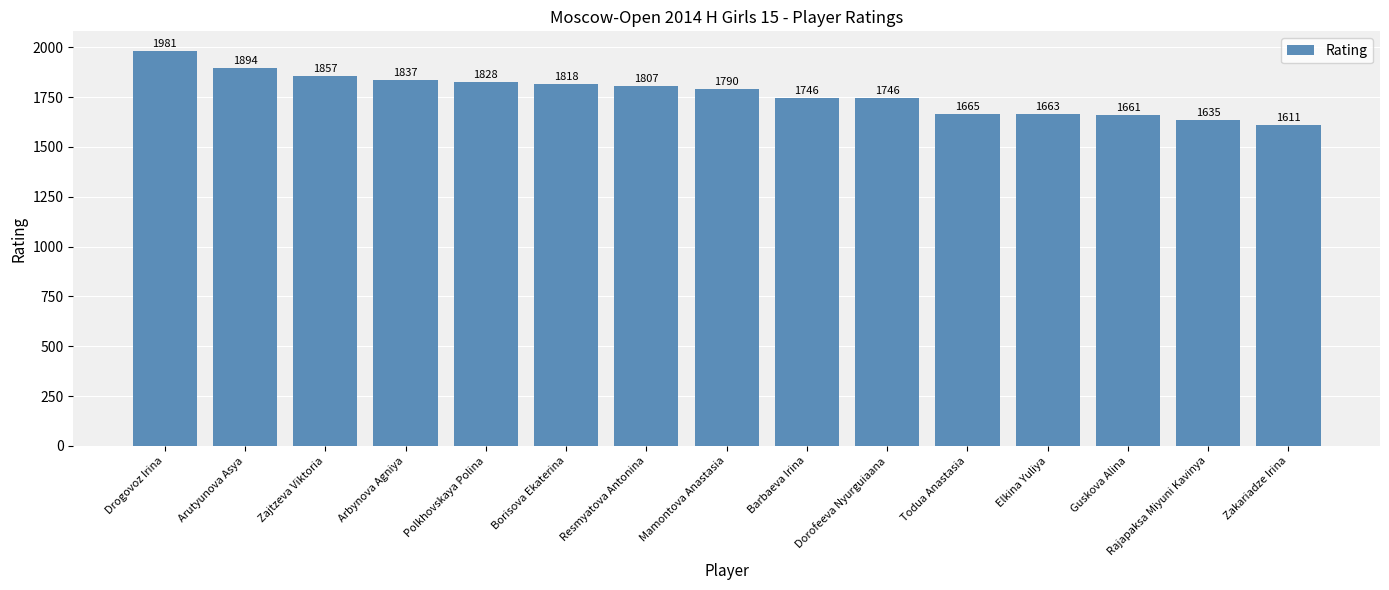

What is the change in value from Zajtzeva Viktoria to Arbynova Agniya?

-20